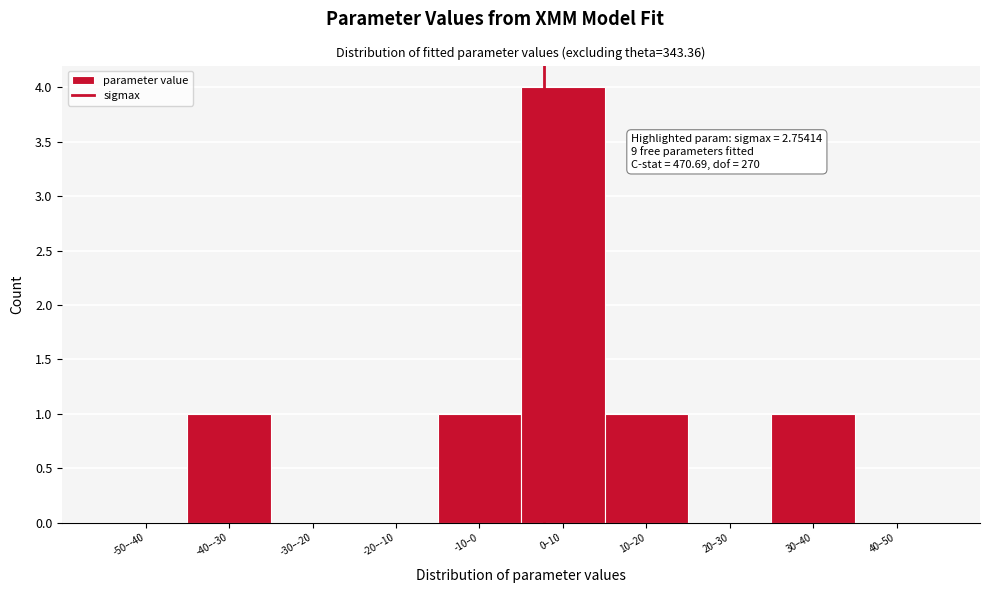

Reading right to left, list all the values displayed in this chart.

40–50=0	30–40=1	20–30=0	10–20=1	0–10=4	-10–0=1	-20–-10=0	-30–-20=0	-40–-30=1	-50–-40=0